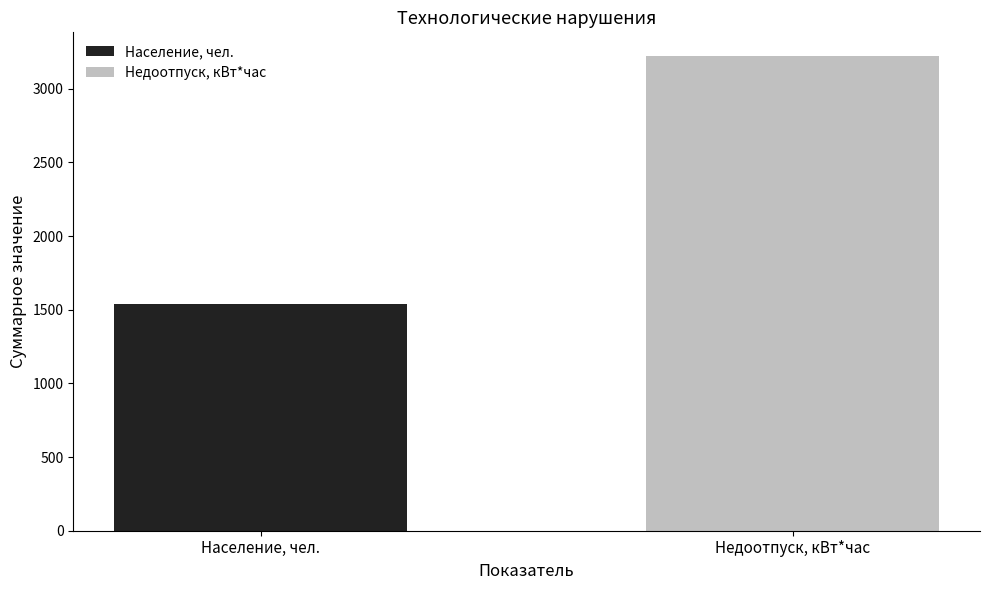

Rank the series by their maximum value, from highest to lowest.

Недоотпуск, кВт*час, Население, чел.